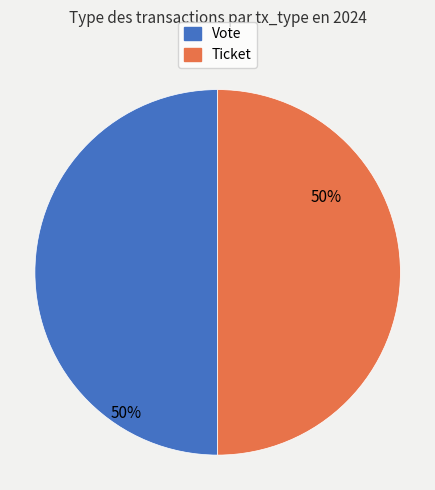

Is it true that Ticket is 62% of the pie?

False